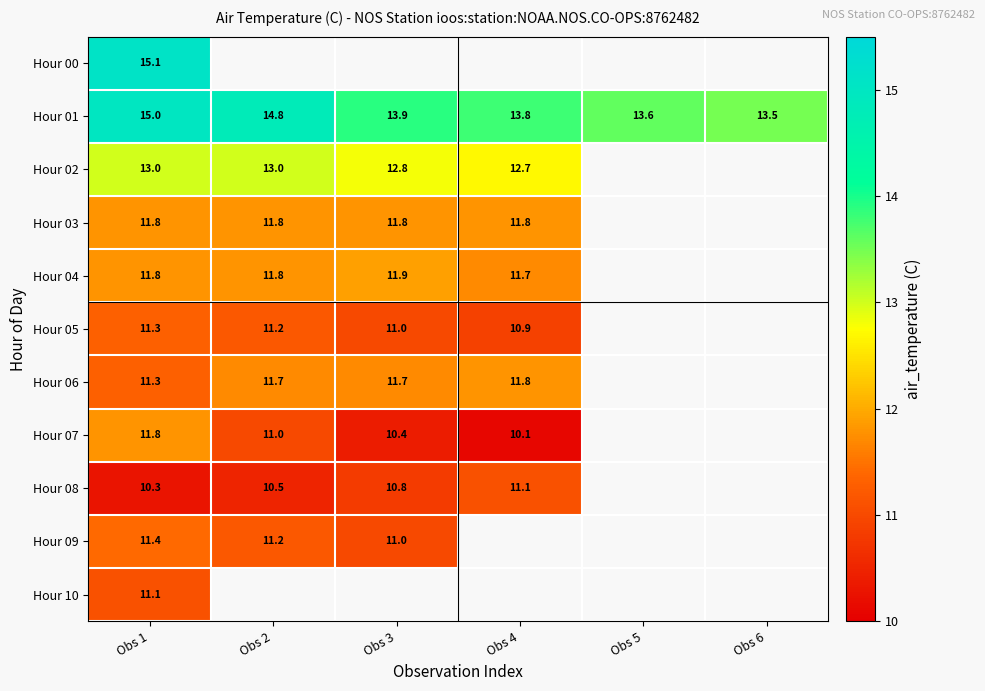

Is it true that Hour 06 equals 19.0 at Obs 3?

False